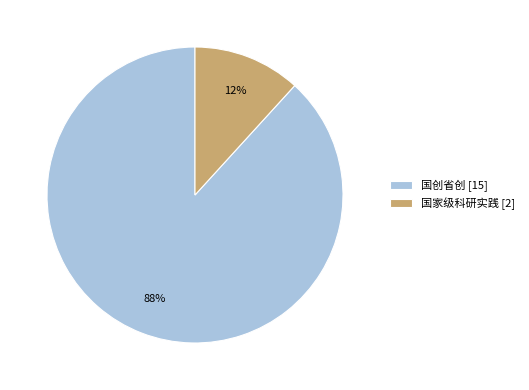

Between 国创省创 [15] and 国家级科研实践 [2], which is larger?

国创省创 [15]